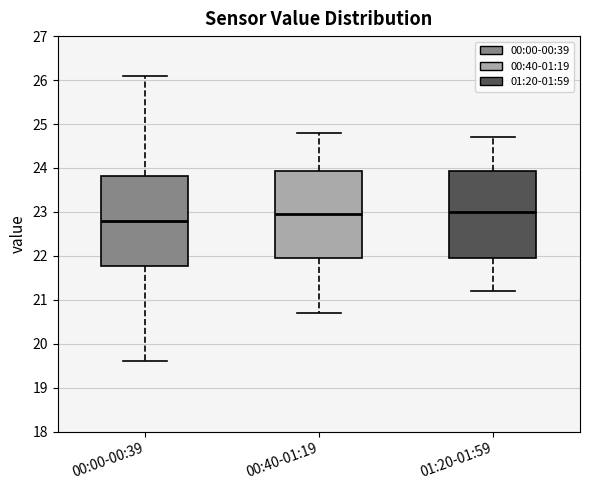

Where is the lower edge of the box for 00:40-01:19 on the y-axis? The values are not printed on the chart, so give them approximately, as read against the axis.

22.0